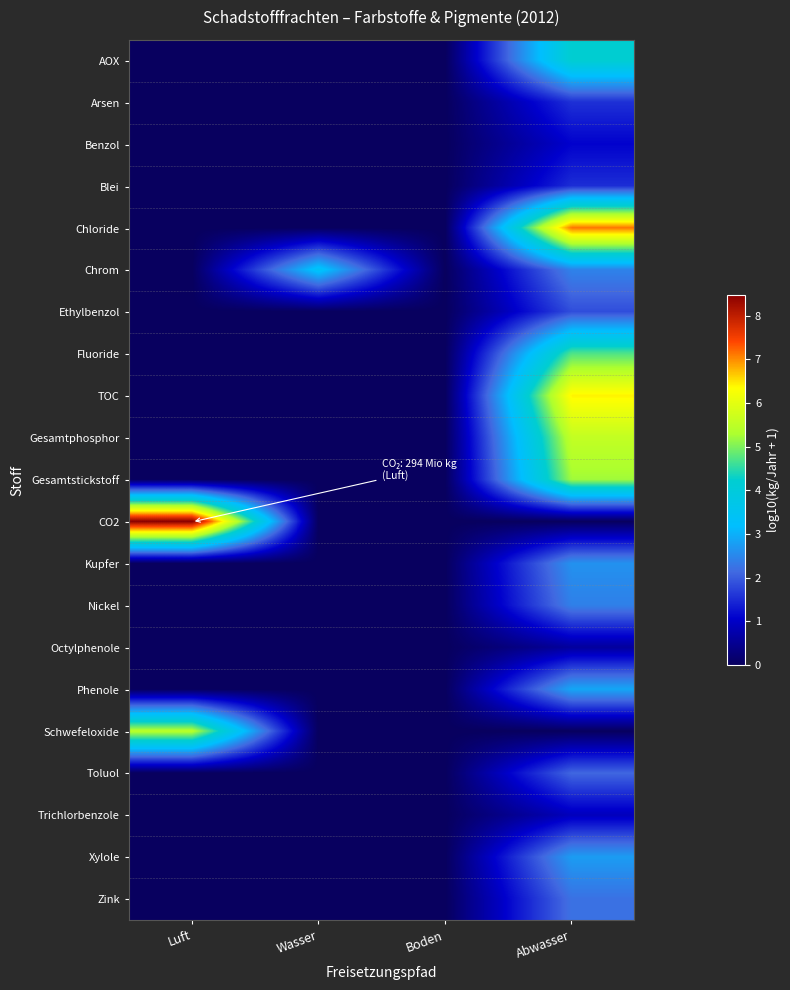

At how many categories does at least one series exceed 3?

3